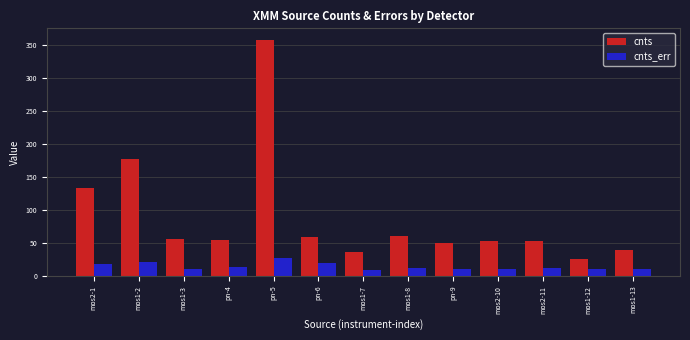

What is the sum of all cnts_err values?

185.1